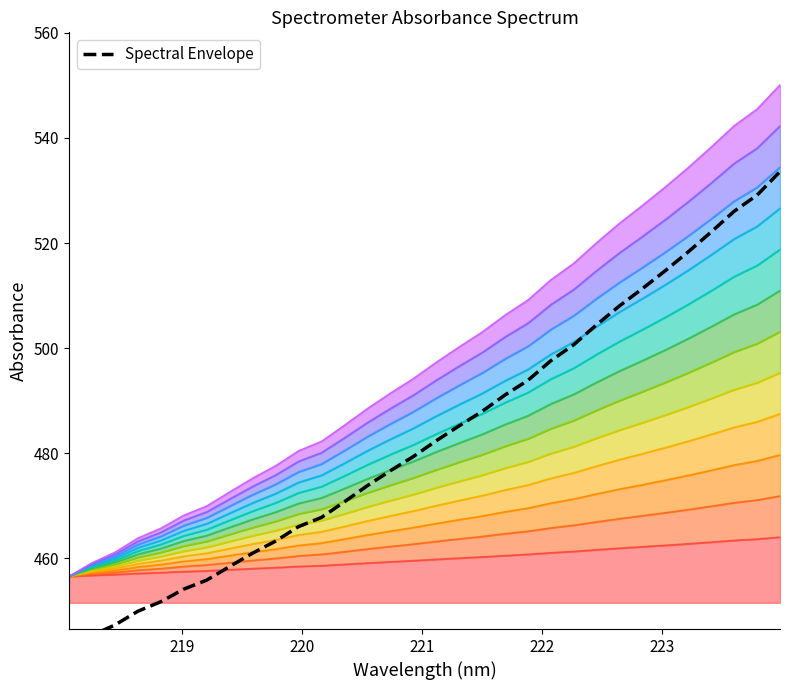

True or false: the data has more than 2 interior local peaks.

False